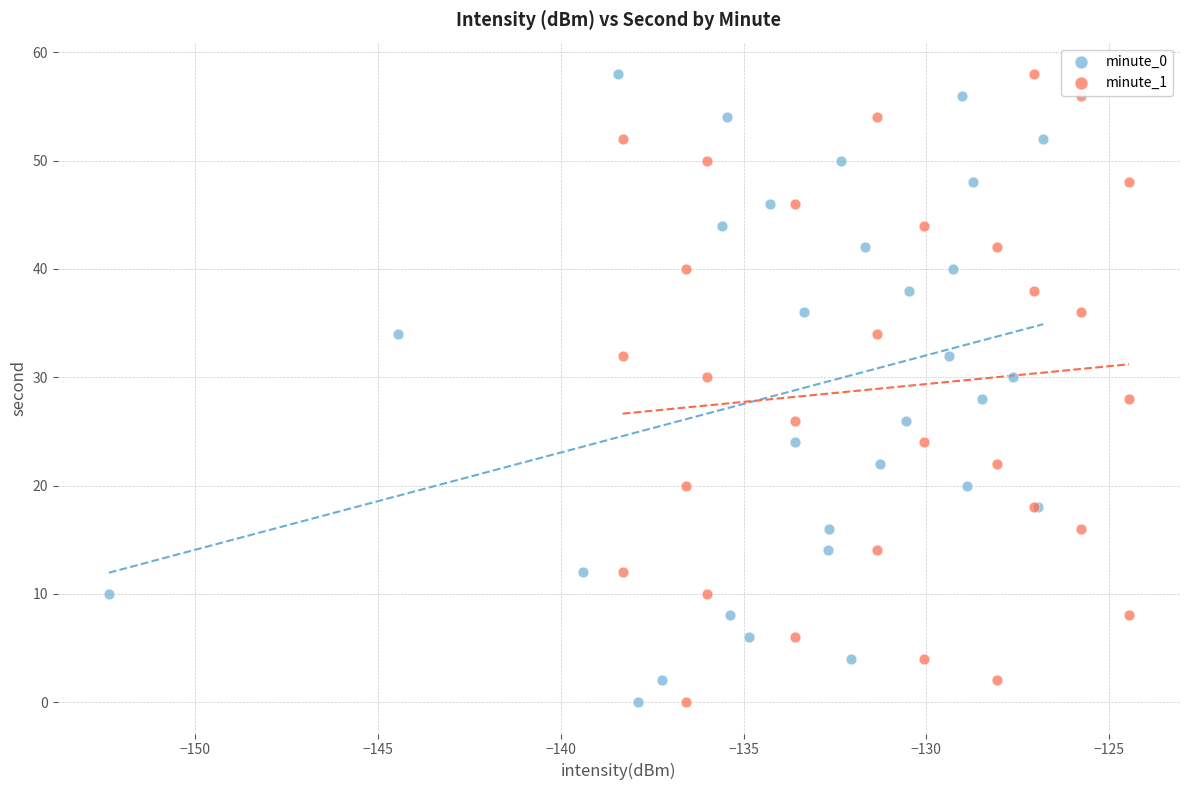

What are all the series names shown in the legend?

minute_0, minute_1